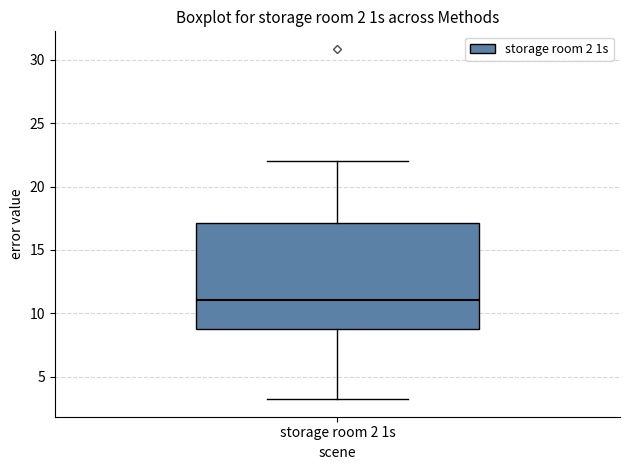

Read this box plot against the y-axis: the position of the median line, the range covered by the box, and the ends of both whiskers. The values are not printed on the chart, so give them approximately, as read against the axis.

median 11.0, box 8.5 to 17.0, whiskers 3.0 to 22.0